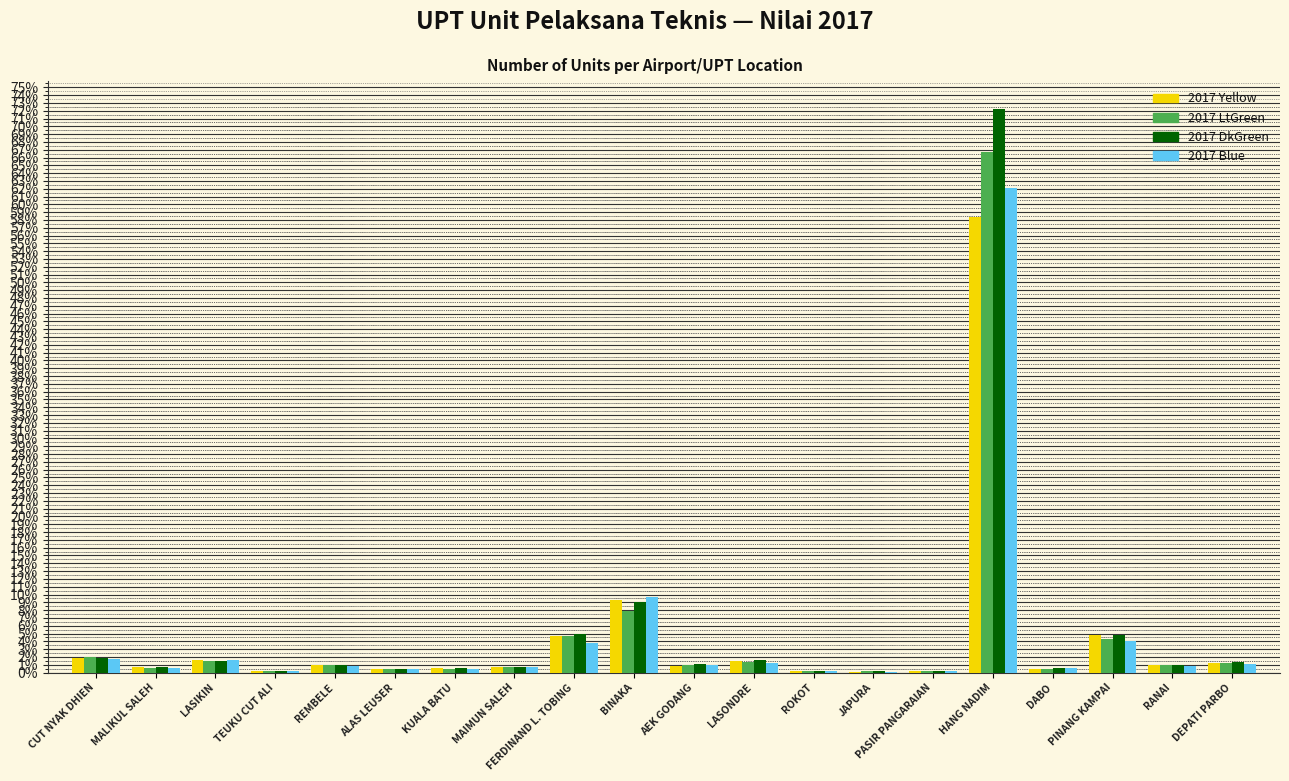

At which category is the sum across all series the highest?

HANG NADIM